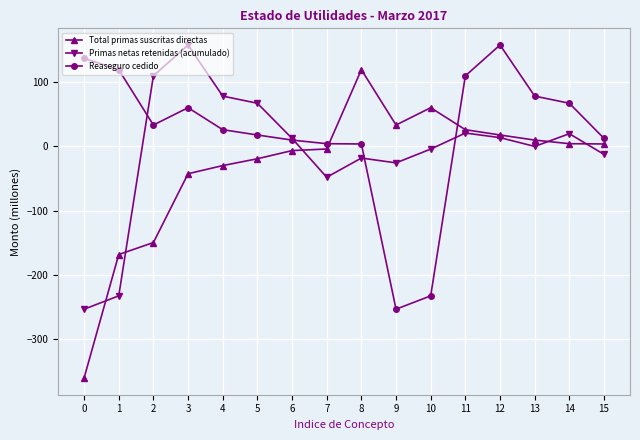

How many lines are shown in the chart?

3